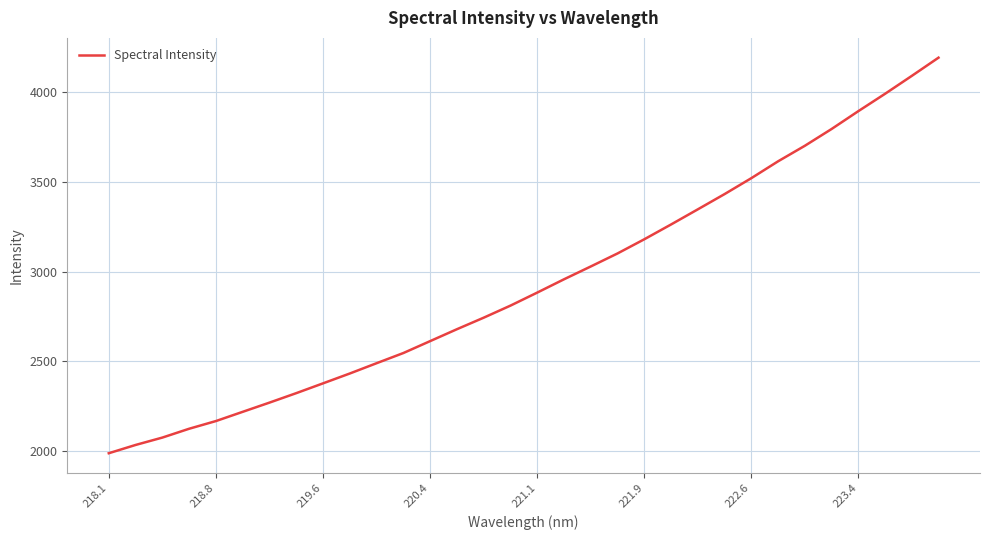

What is the minimum value shown in the chart?

1987.6